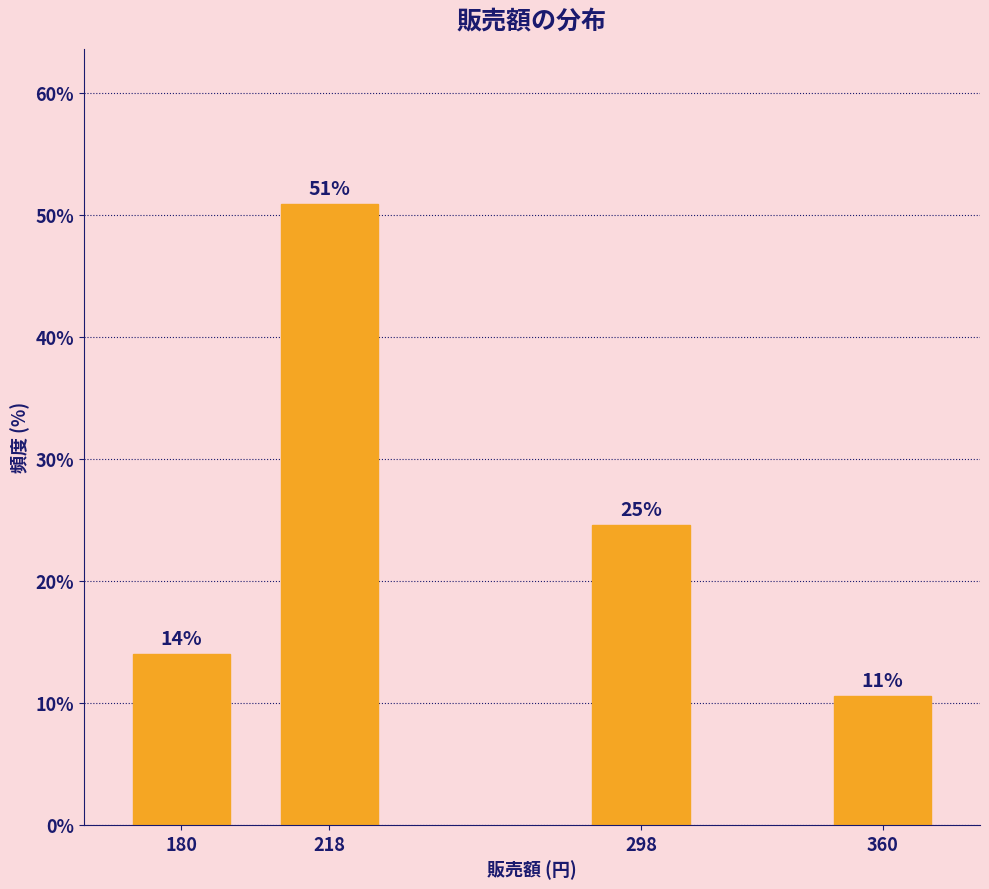

Between 218 and 360, which is larger?

218